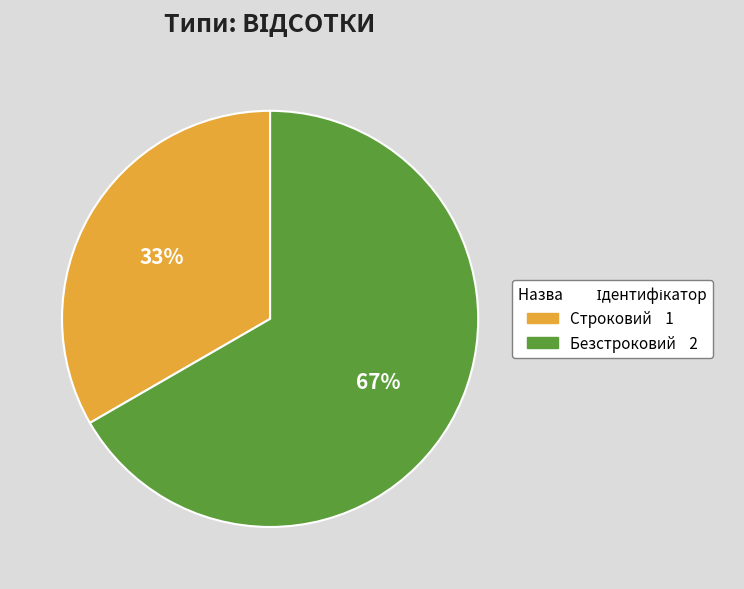

Combined, do Безстроковий and Строковий account for over 50%?

Yes